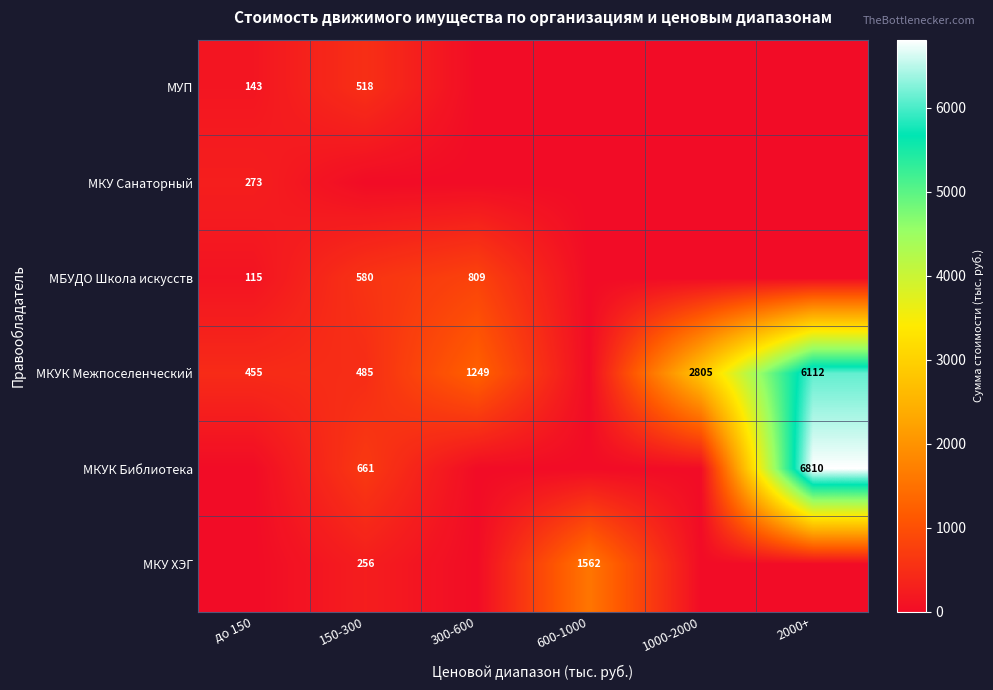

Is it true that МБУДО Школа искусств equals 404 at 300-600?

False